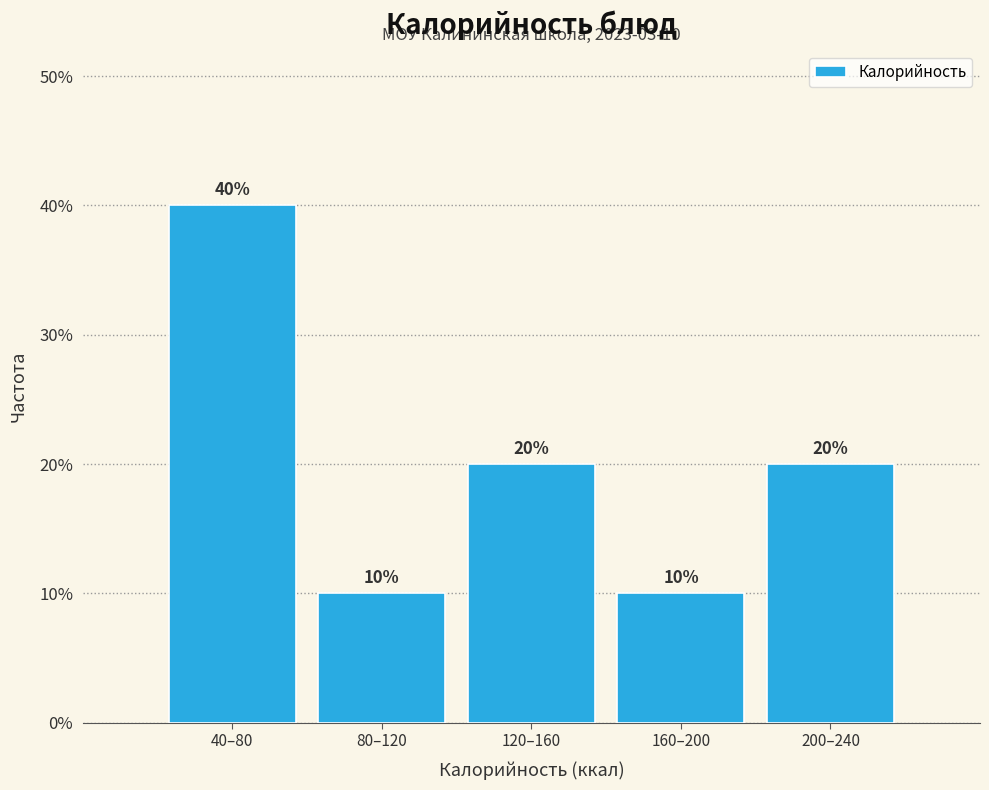

Reading left to right, transcribe all the data shown in this chart.

40–80=40	80–120=10	120–160=20	160–200=10	200–240=20